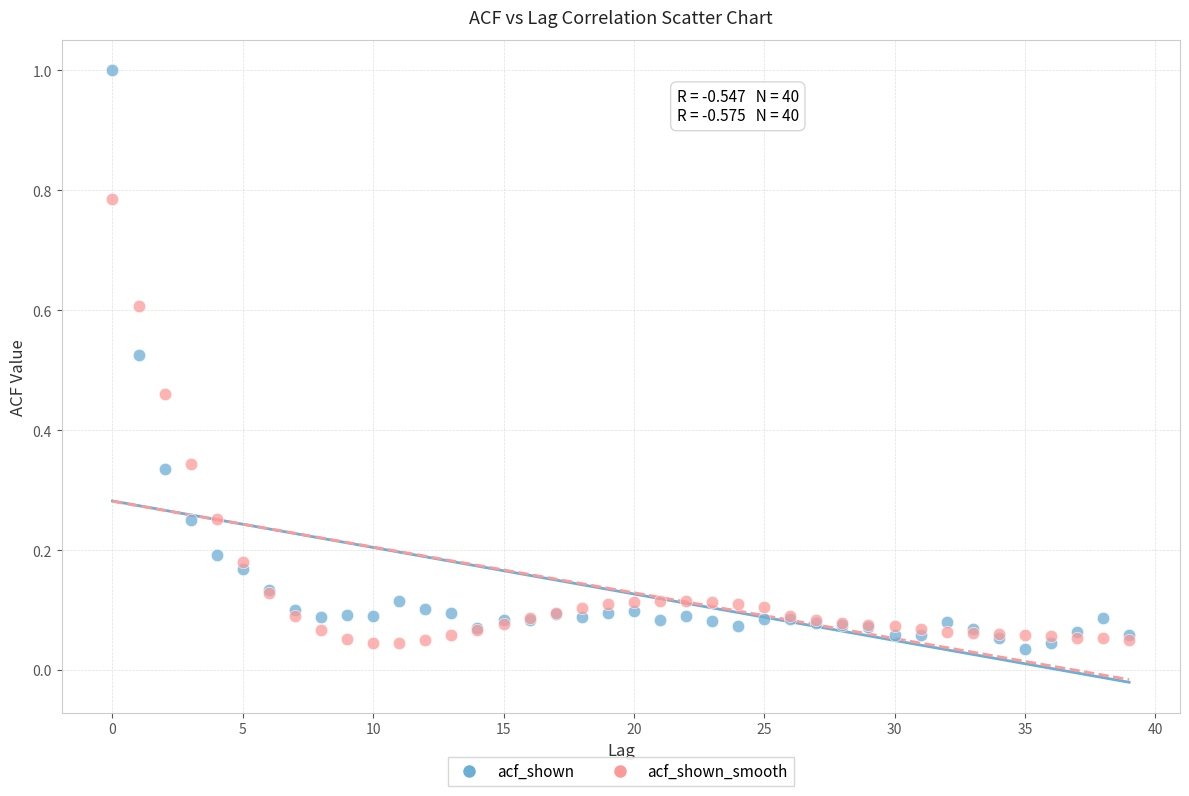

Which series contains the highest Y value?

acf_shown